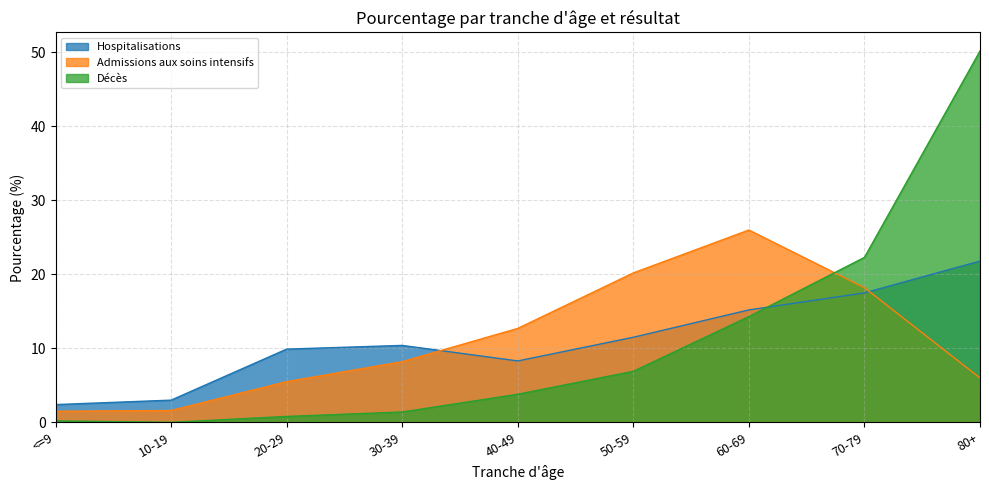

Which series changed the most between 10-19 and 80+?

Décès